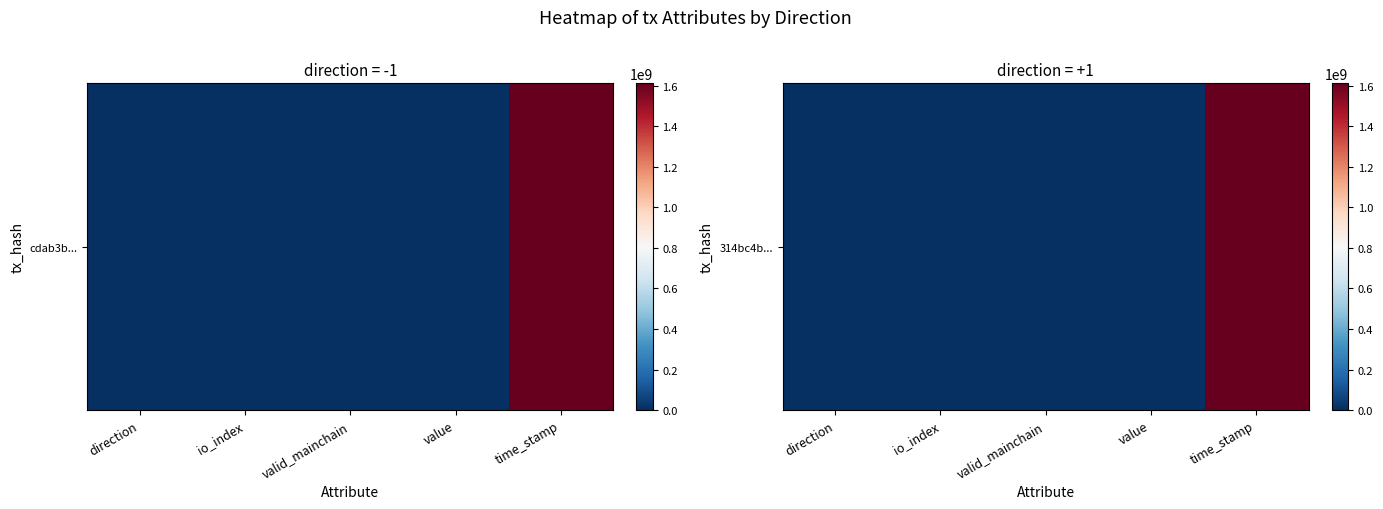

How many data points does each series have?

5